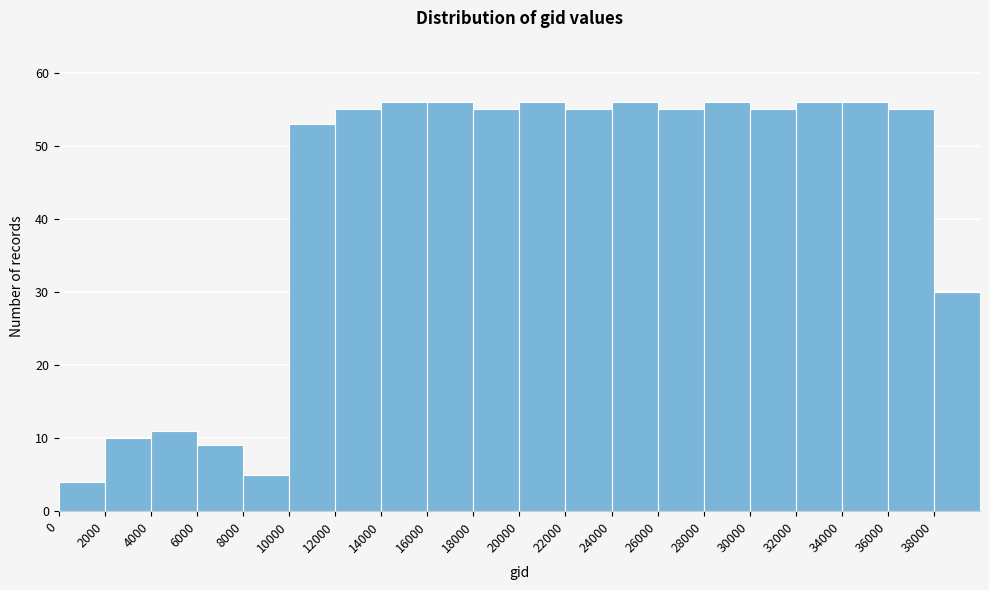

Reading left to right, transcribe this chart: for each bar, give the range it covers on the x-axis and its height. The values are not printed on the chart, so give them approximately, as read against the axis.

0 to 2000: 4
2000 to 4000: 10
4000 to 6000: 11
6000 to 8000: 9
8000 to 10000: 5
10000 to 12000: 53
12000 to 14000: 55
14000 to 16000: 56
16000 to 18000: 56
18000 to 20000: 55
20000 to 22000: 56
22000 to 24000: 55
24000 to 26000: 56
26000 to 28000: 55
28000 to 30000: 56
30000 to 32000: 55
32000 to 34000: 56
34000 to 36000: 56
36000 to 38000: 55
38000 to 40000: 30